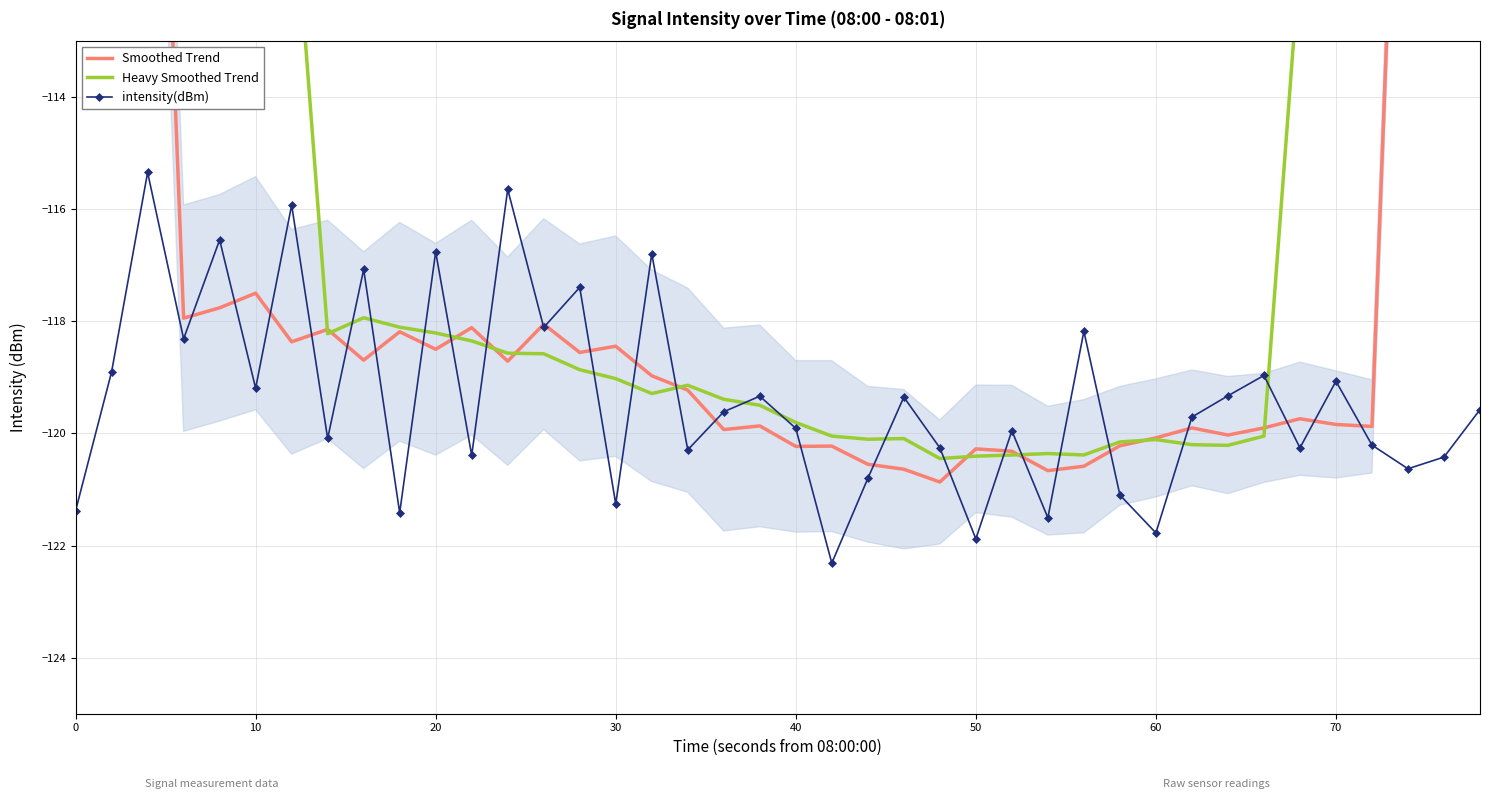

What is the minimum value shown in the chart?

-122.3